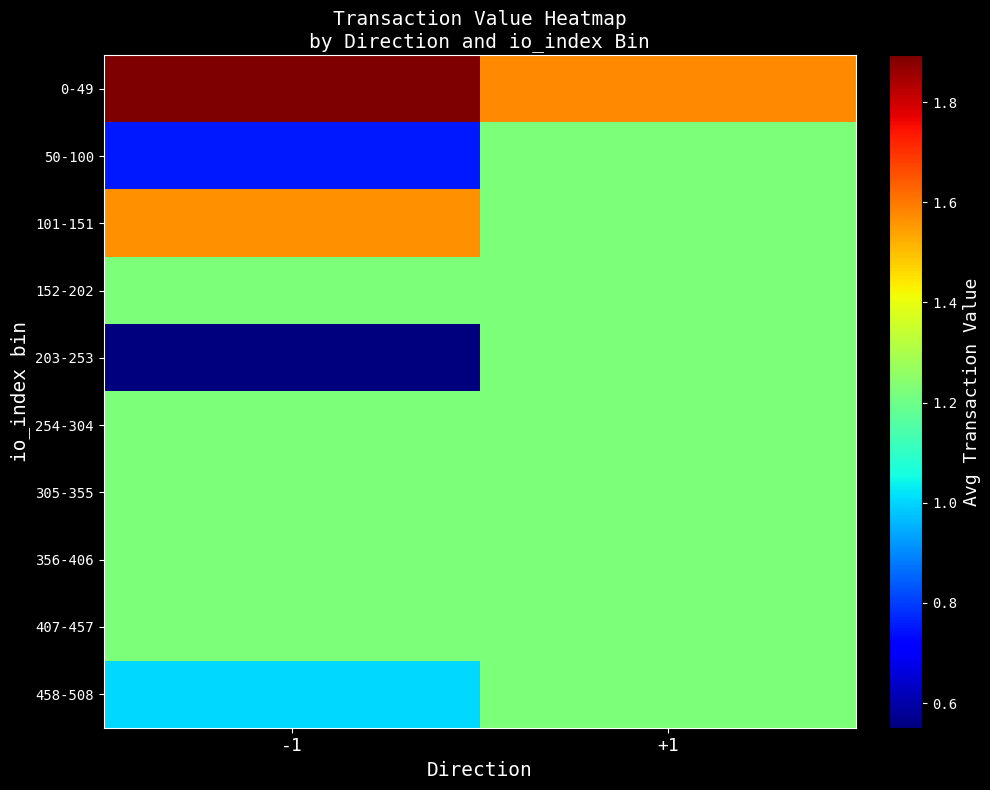

Which series changed the most between -1 and +1?

203-253